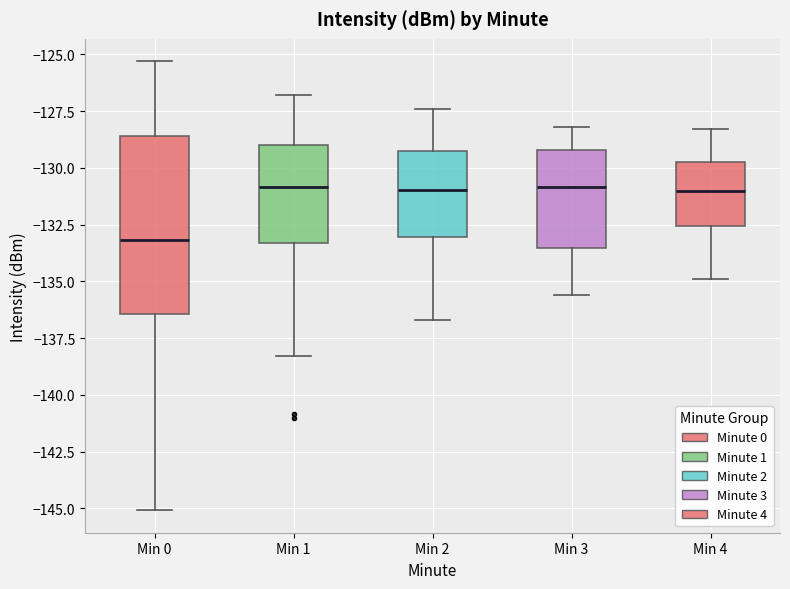

Where is the lower edge of the box for Min 4 on the y-axis? The values are not printed on the chart, so give them approximately, as read against the axis.

-132.5